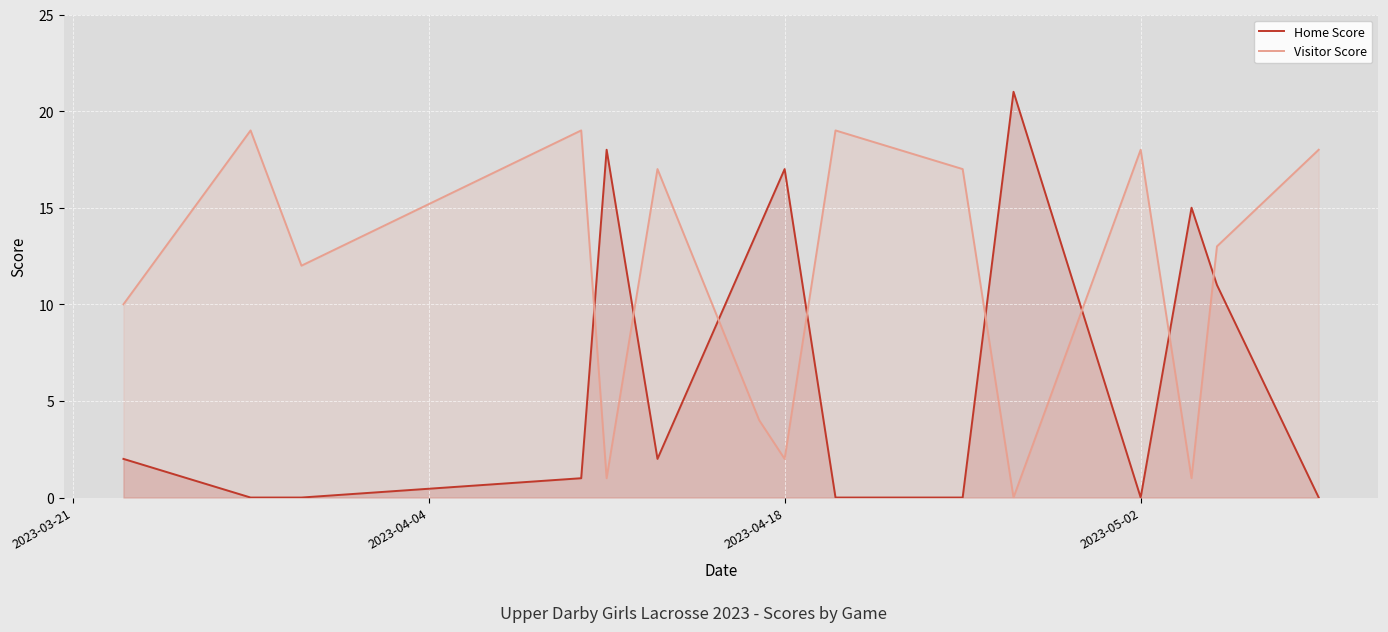

Rank the series by their maximum value, from highest to lowest.

Home Score, Visitor Score